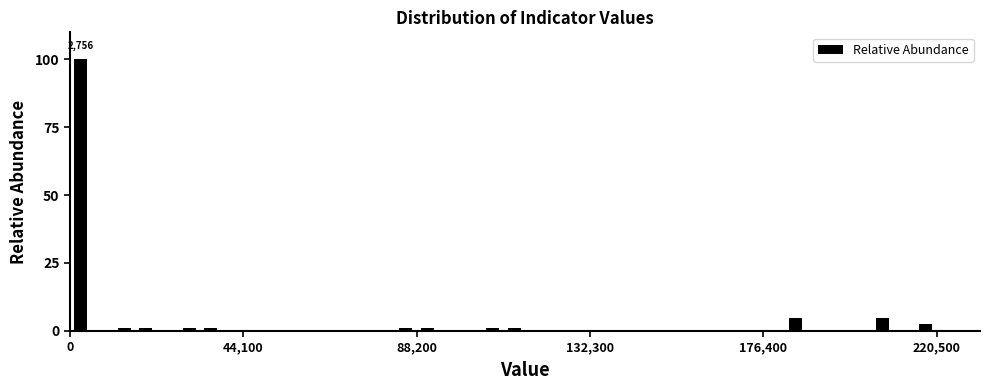

Read against the x-axis, roughly where is the centre of the tallest bar?

5000